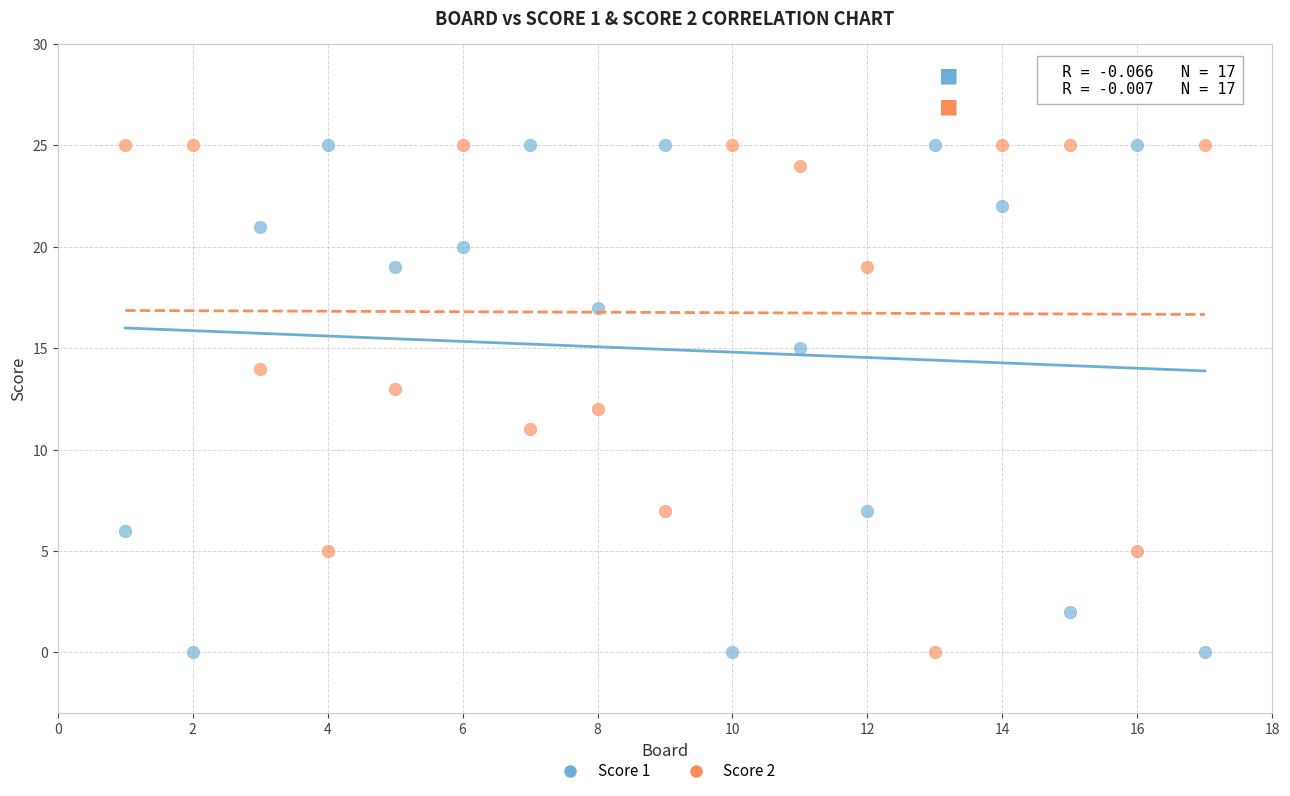

Across all data points, what is the range of Y values (max minus min)?

25